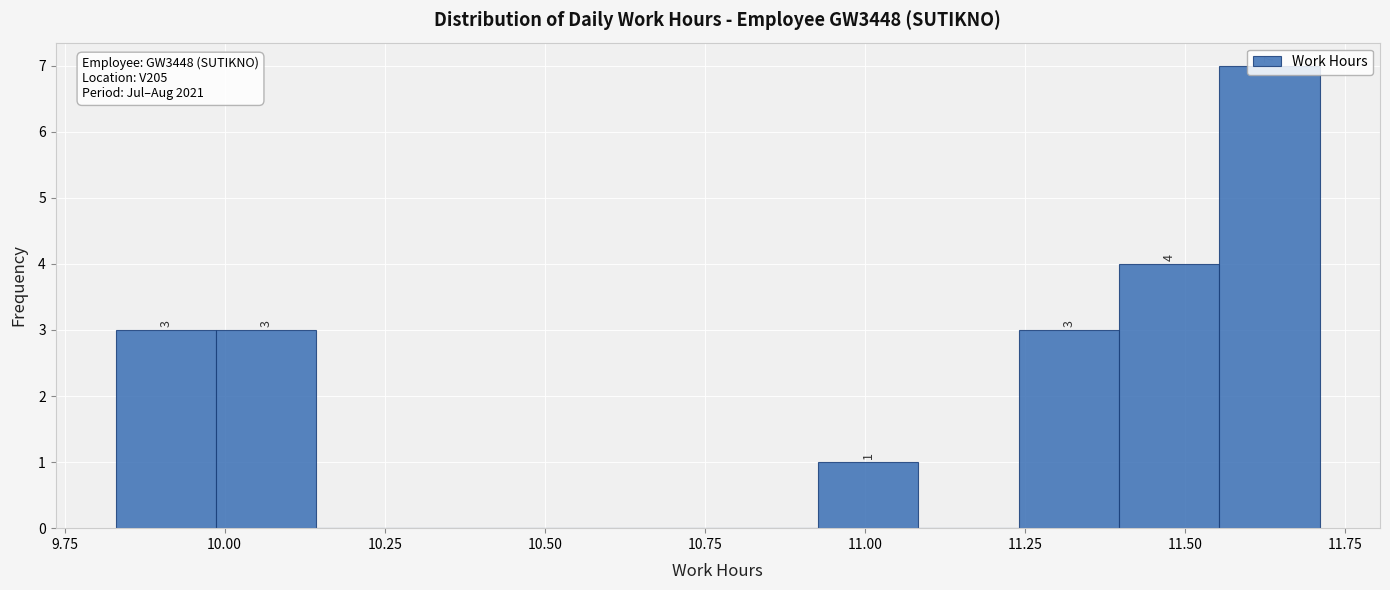

Around what value on the x-axis is the tallest bar? Give the approximate position of its centre, as read against the axis.

11.65